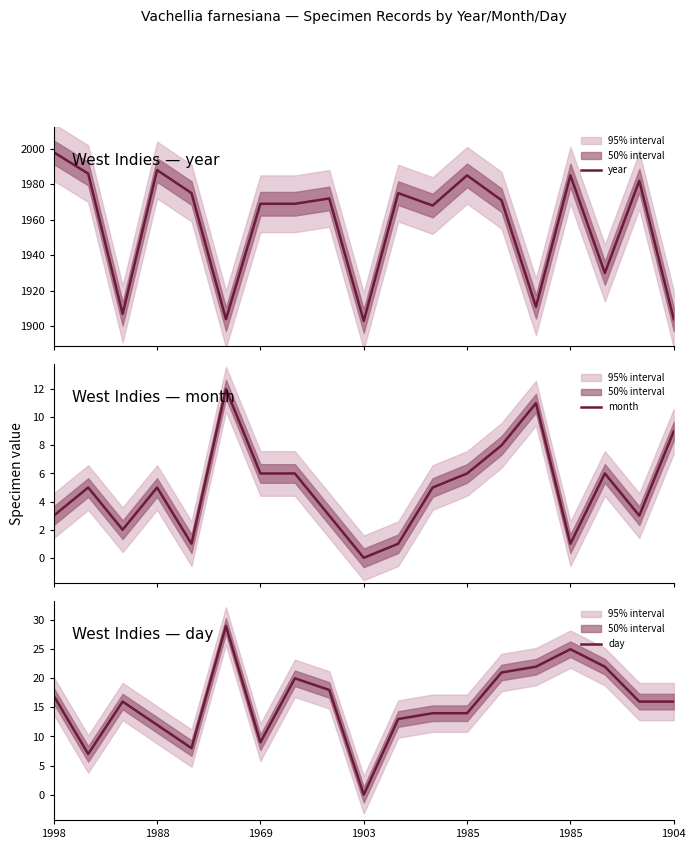

Which category has the lowest value in the day series?

1903